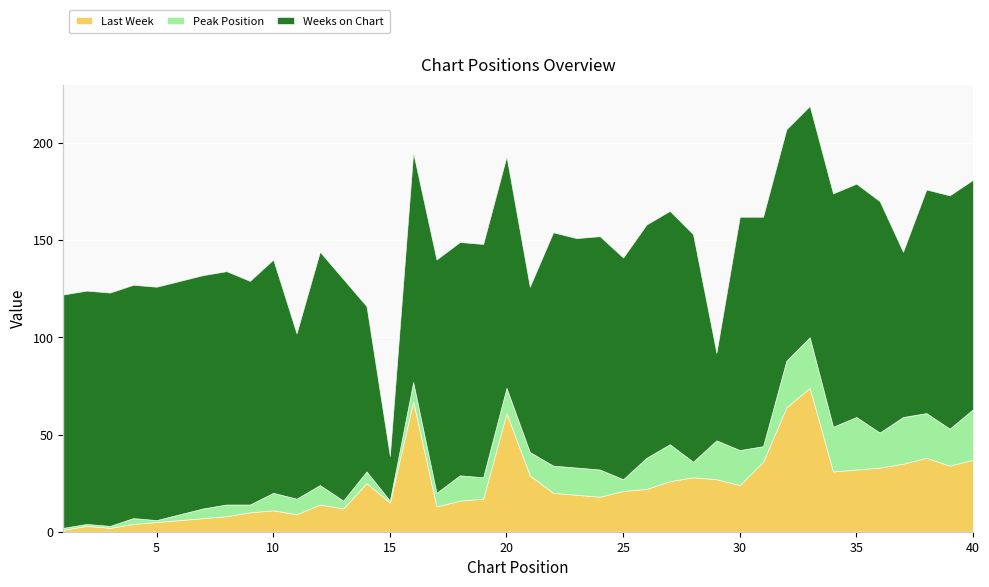

Between 3 and 10, which series saw the biggest shift?

Last Week